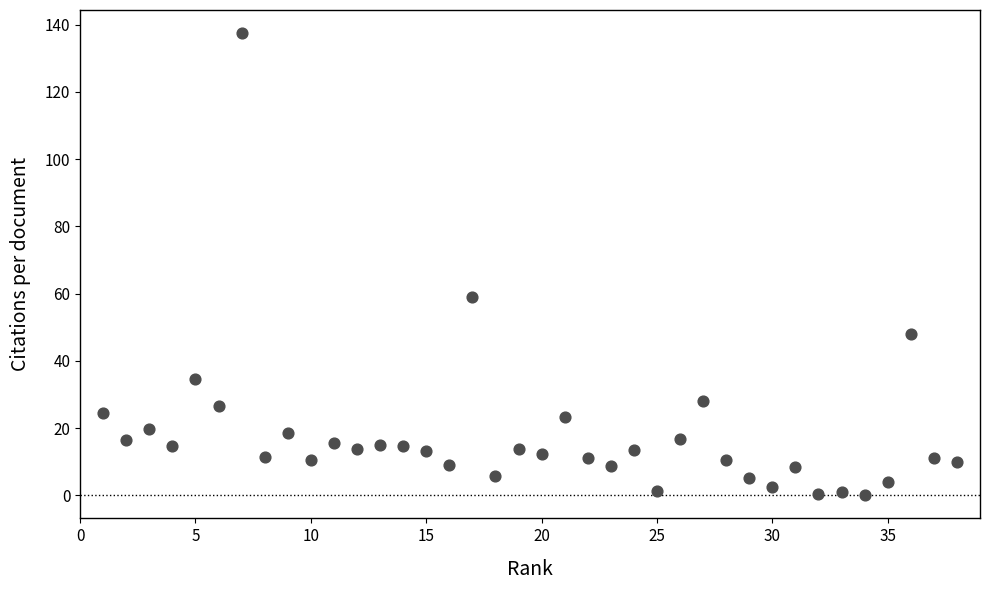

What is the range of Y values (max minus min)?

137.5